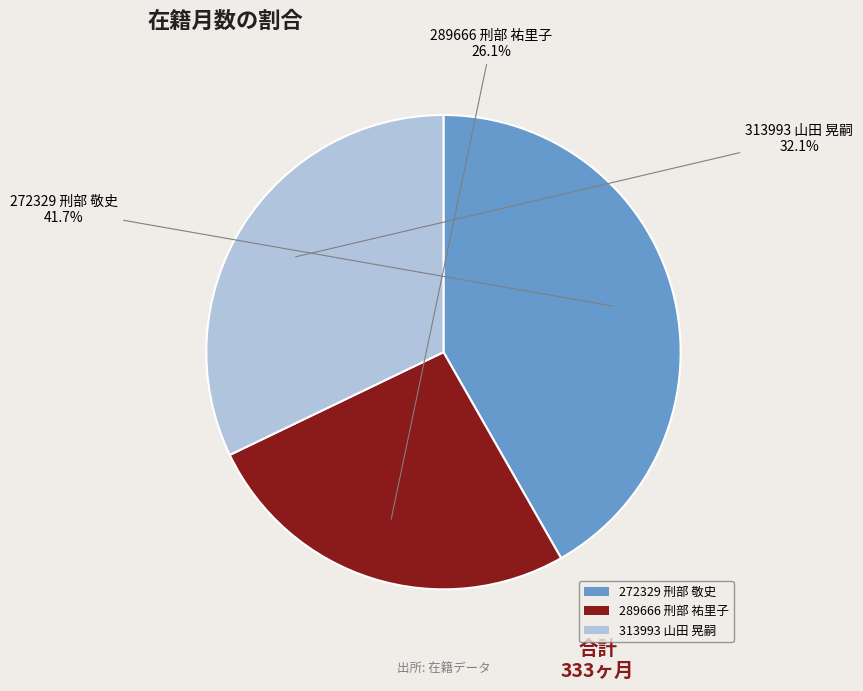

Does 313993 山田 晃嗣 represent more than half of the total?

No